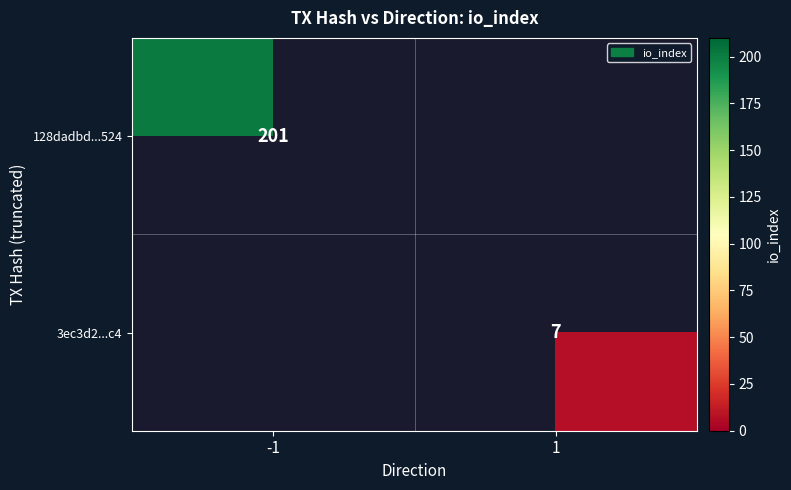

The value of 128dadbd...524 at -1 is 201. True or false?

True